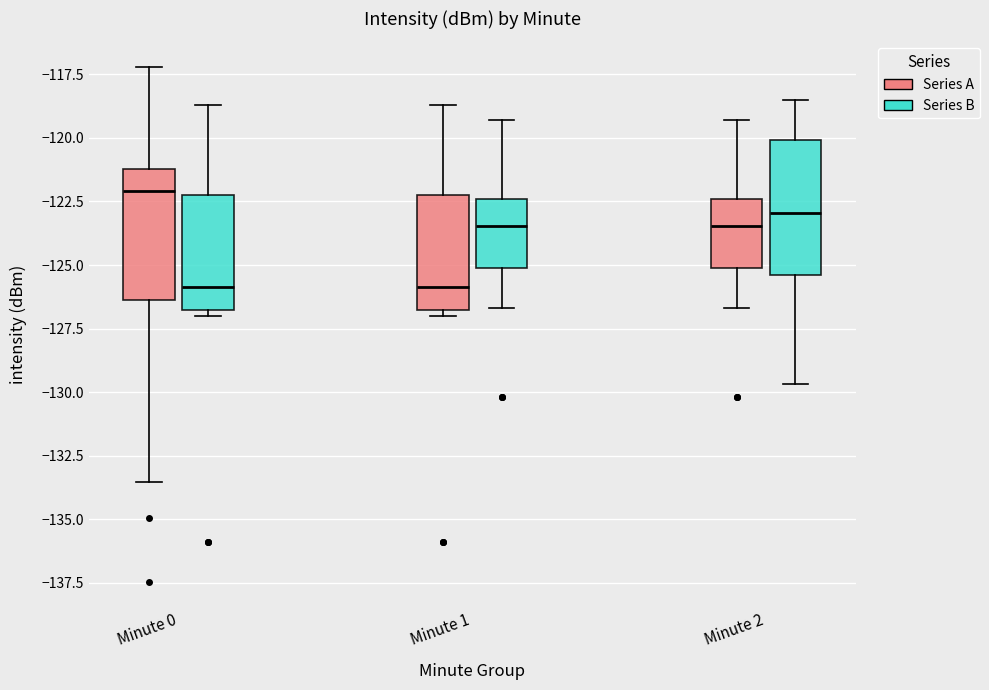

Which box has the highest median line?

Minute 0 (Series A)